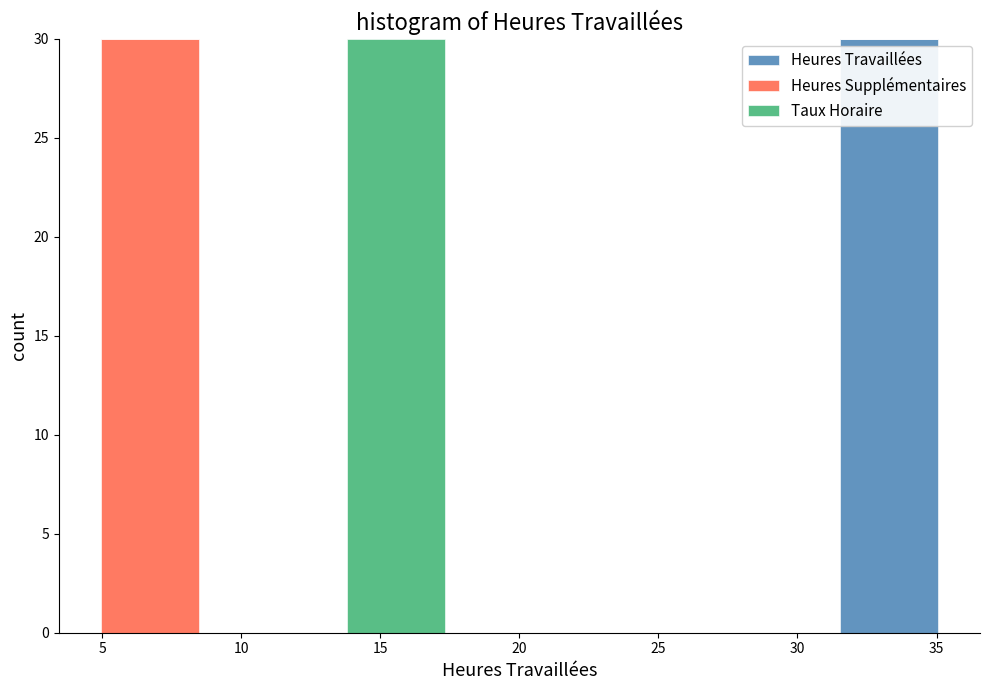

What is the total height of the stacked bar covering 31.0 to 35.5 on the x-axis? Neither the bar edges nor the heights are printed on the chart, so give them approximately, as read against the axes.

30